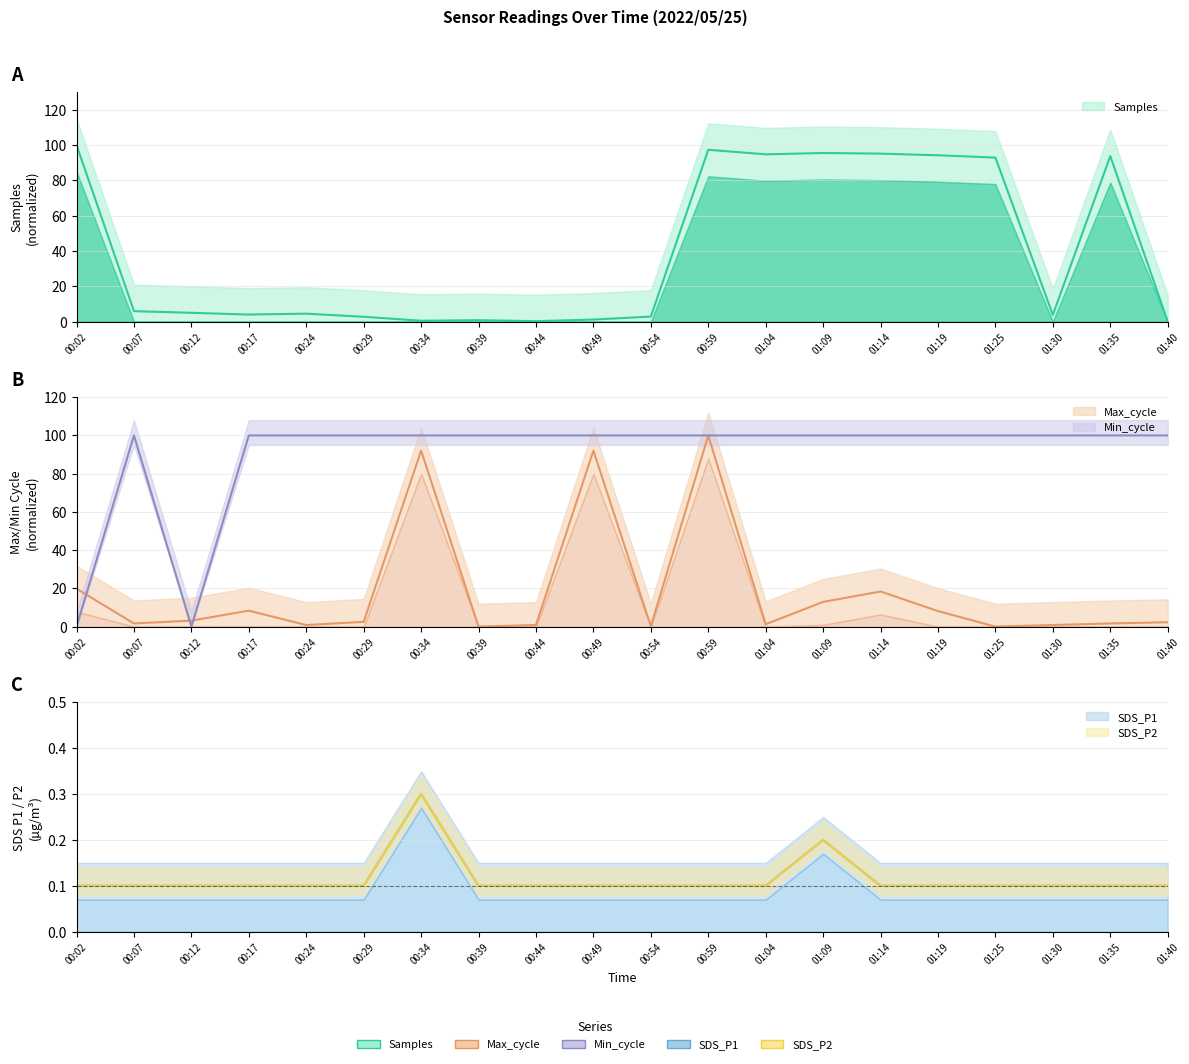

Which series ends up on top after the final intersection of Samples and Min_cycle?

Min_cycle